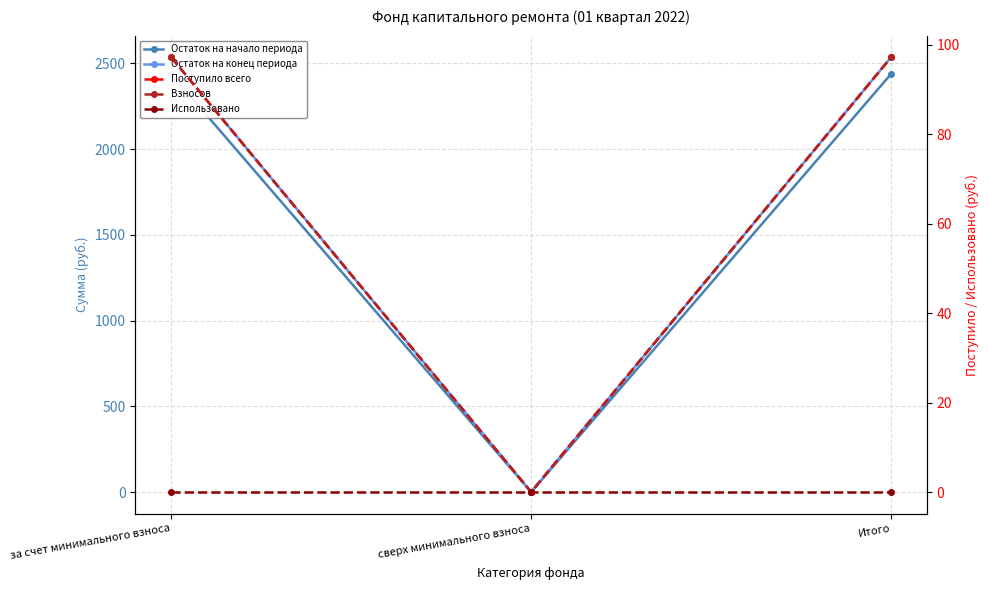

What is the maximum value for Поступило всего?

97.2